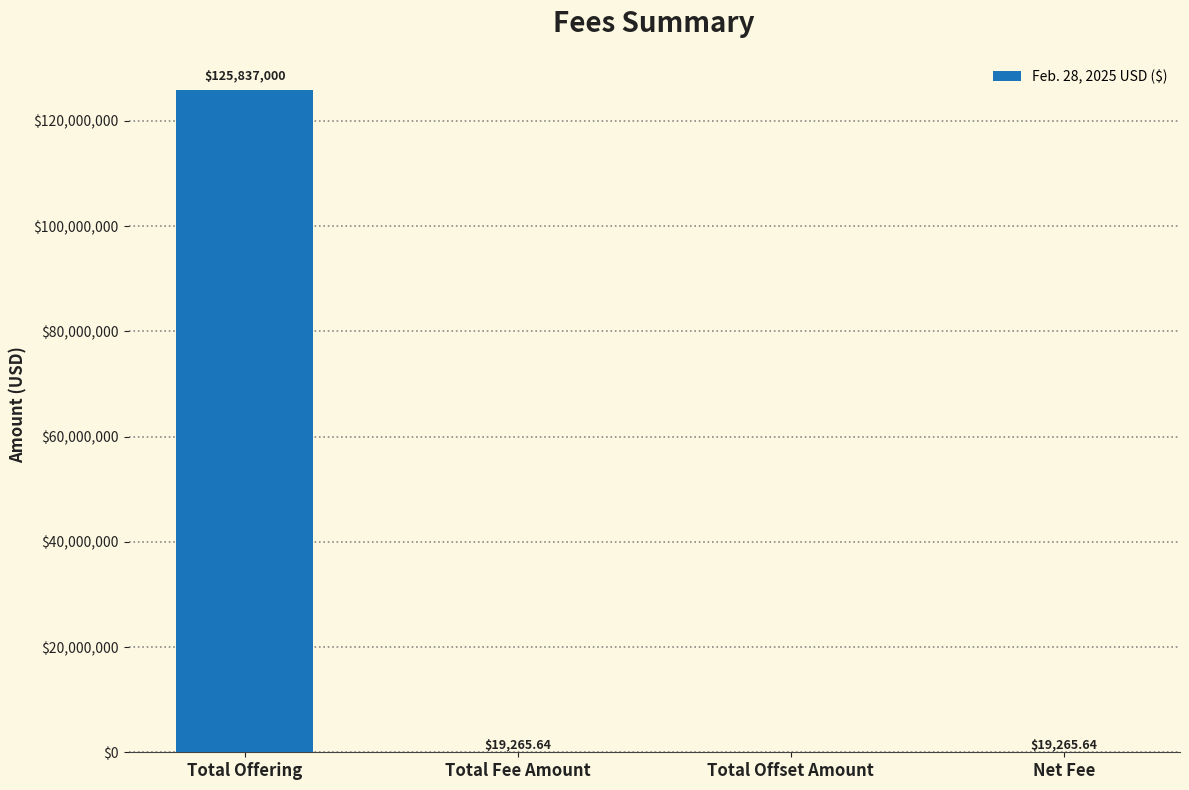

Reading left to right, what are all the values shown in this chart?

Total Offering=125837000.0	Total Fee Amount=19265.6	Total Offset Amount=0.0	Net Fee=19265.6